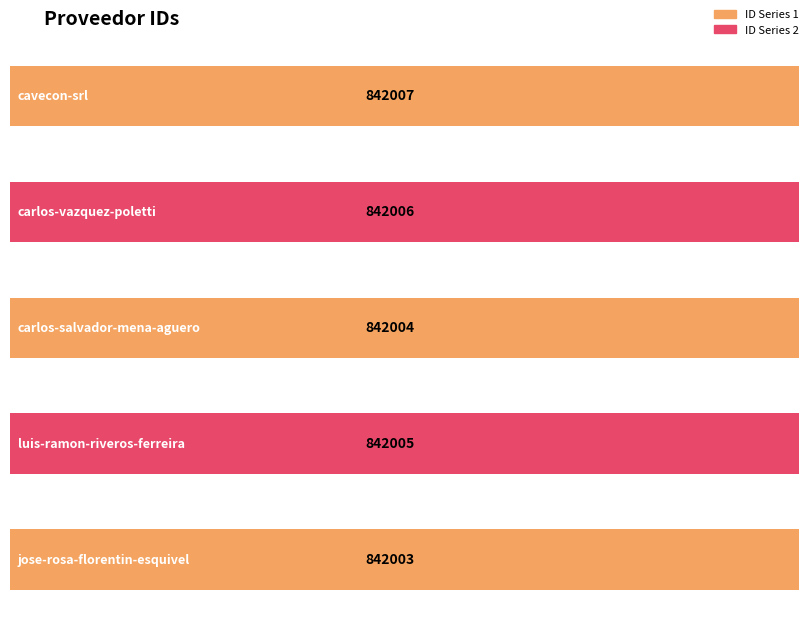

Rank the categories by value from highest to lowest.

cavecon-srl, carlos-vazquez-poletti, luis-ramon-riveros-ferreira, carlos-salvador-mena-aguero, jose-rosa-florentin-esquivel